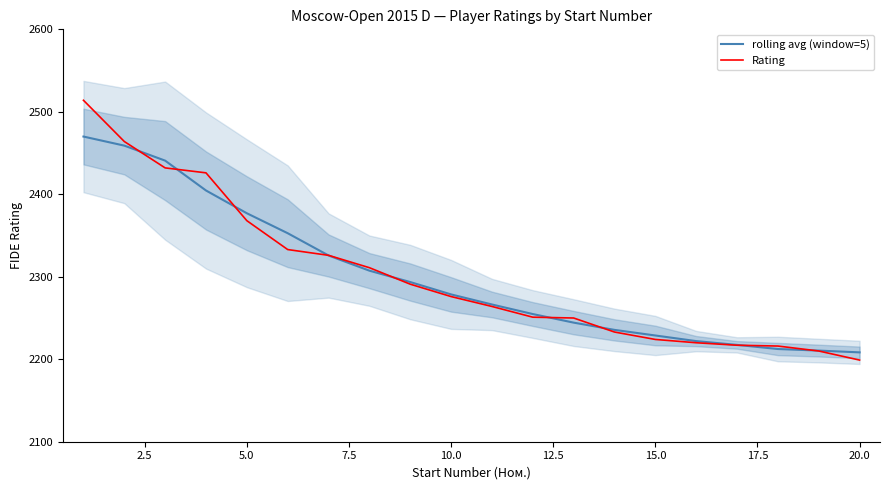

Is the value of Rating at 12 greater than the value of rolling avg (window=5) at 0.0?

No